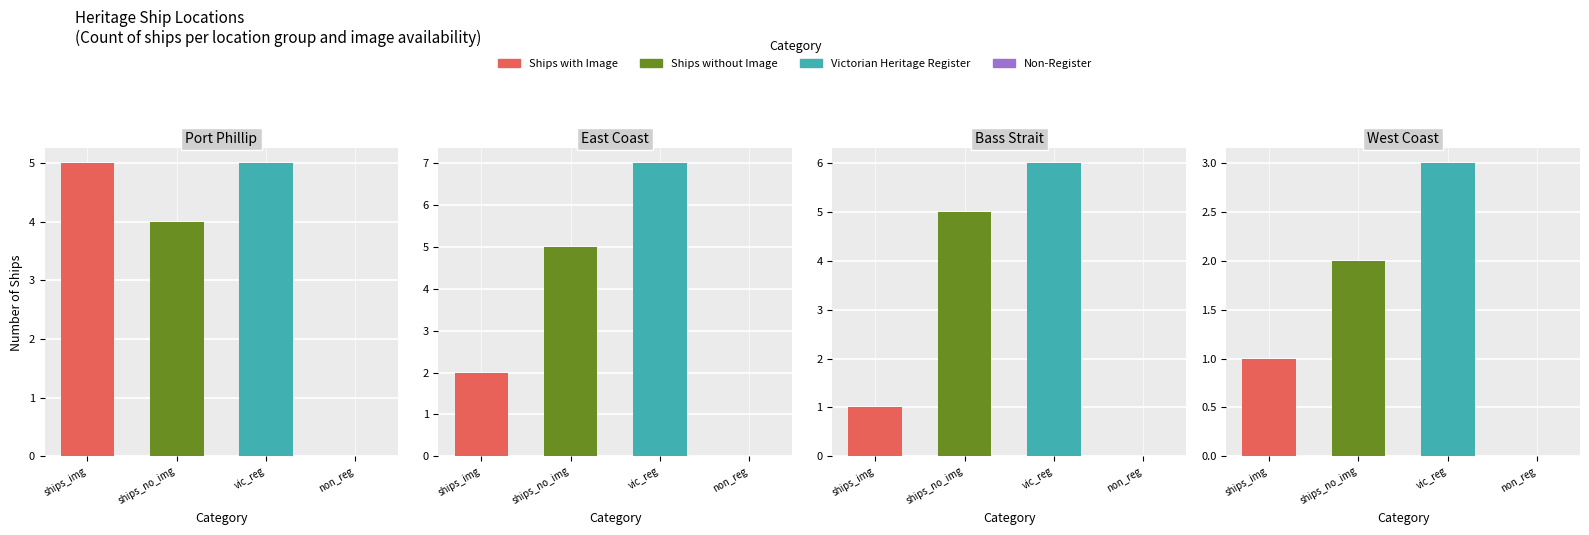

Approximately how many times larger is the value at West Coast compared to East Coast?

0.4